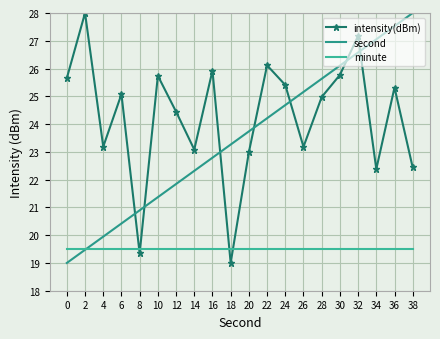

In intensity(dBm), how many points are lower than both neighbors (excluding endpoints)?

6